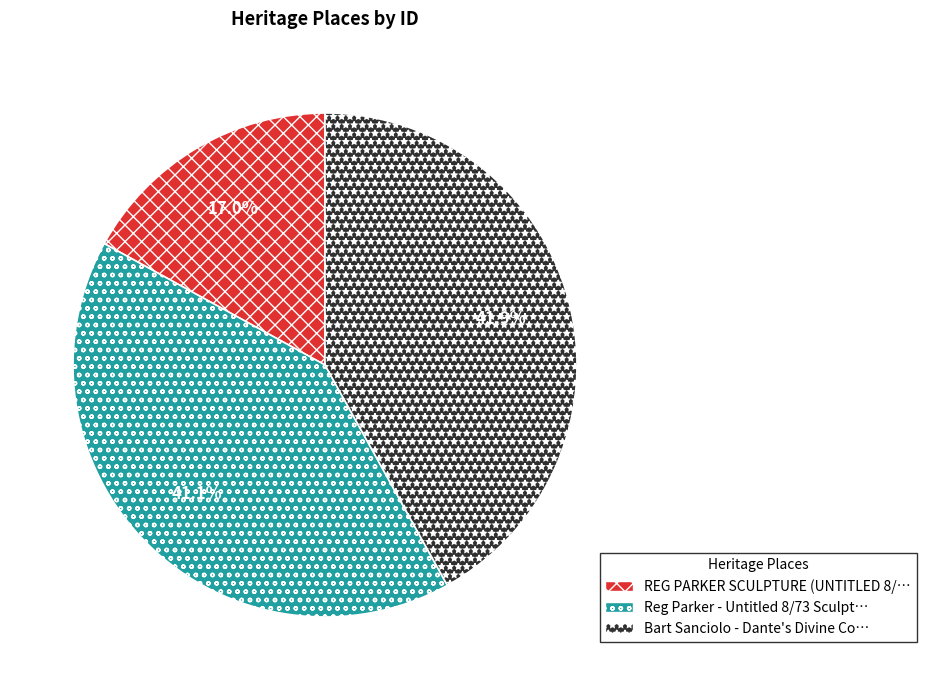

Does any single category account for the majority?

No